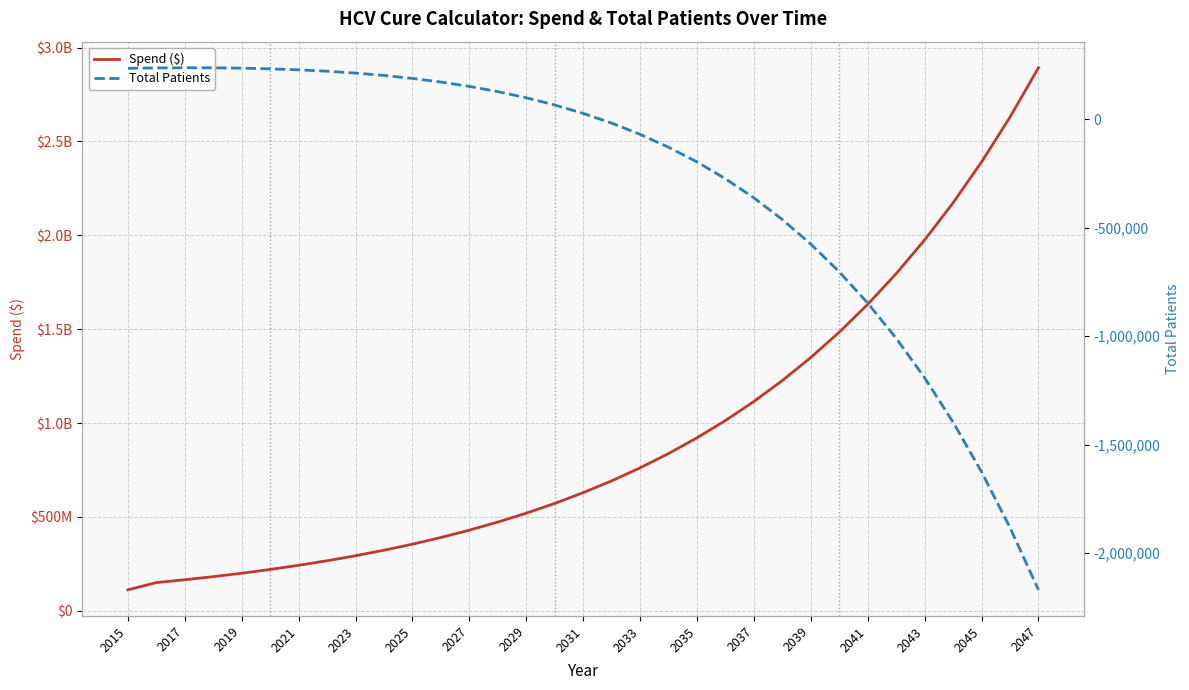

True or false: Spend ($) has a value of 2892587414.1 at 2047.

True